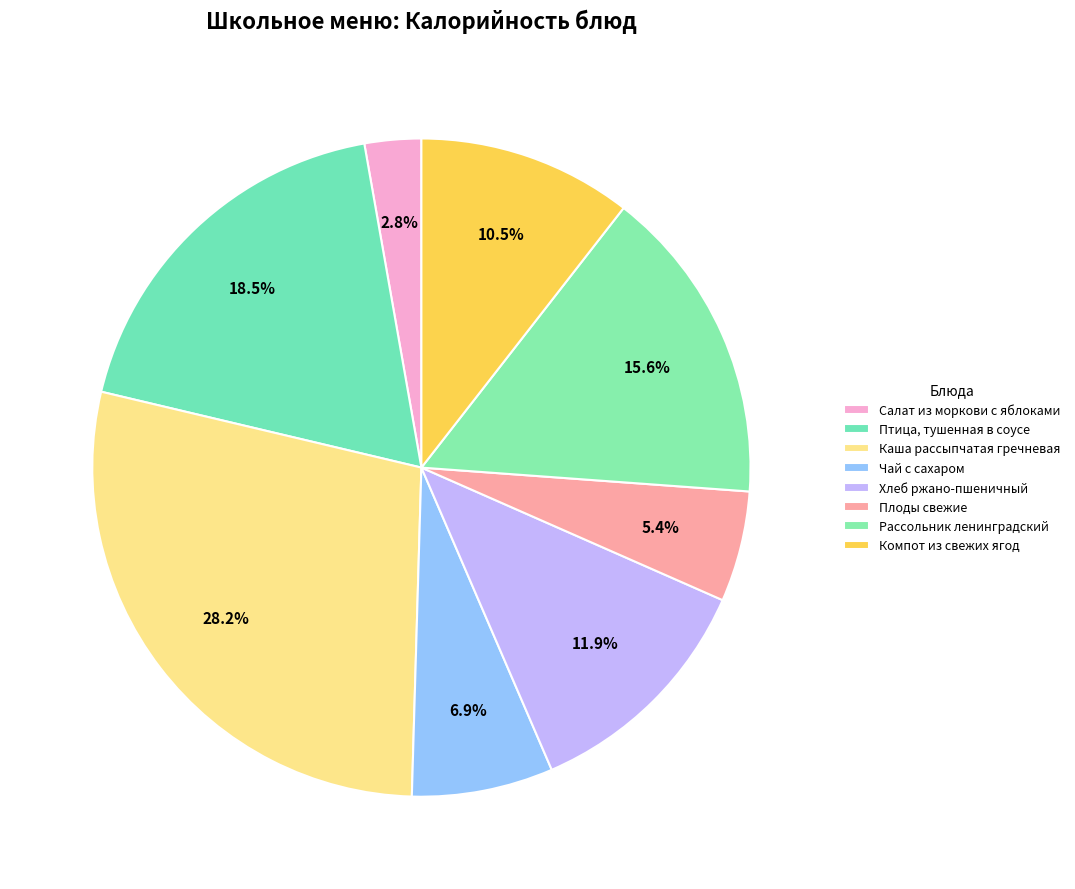

Is there a majority slice in this chart?

No